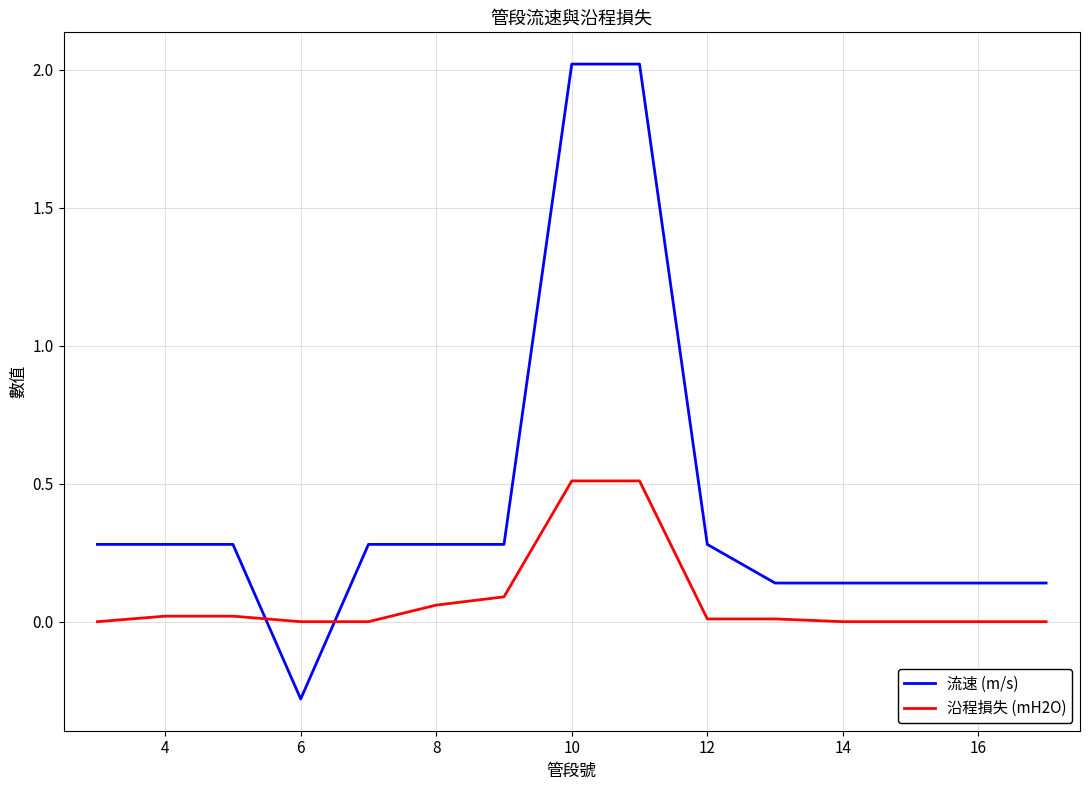

What is the difference between the maximum and minimum values in the 沿程損失 (mH2O) series?

0.5